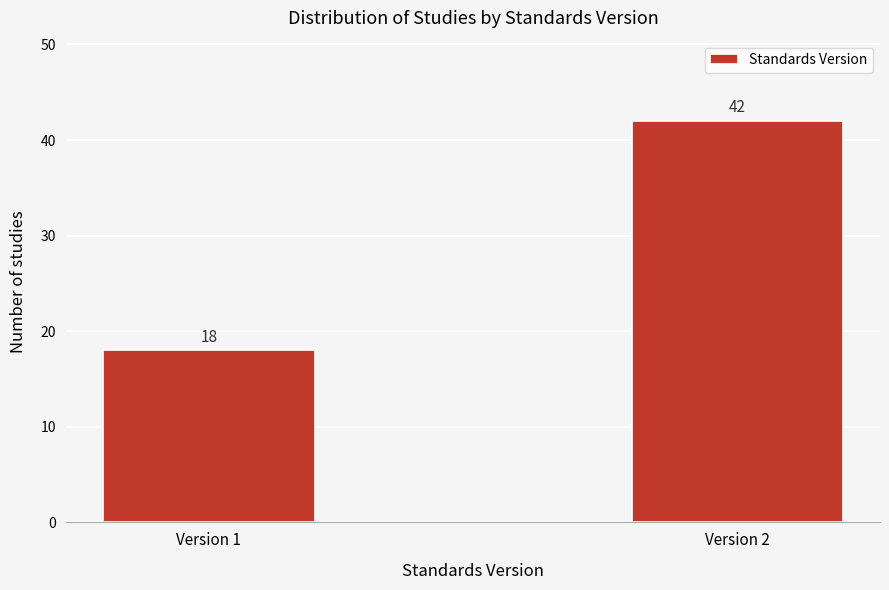

Reading left to right, what are all the values shown in this chart?

Version 1=18	Version 2=42